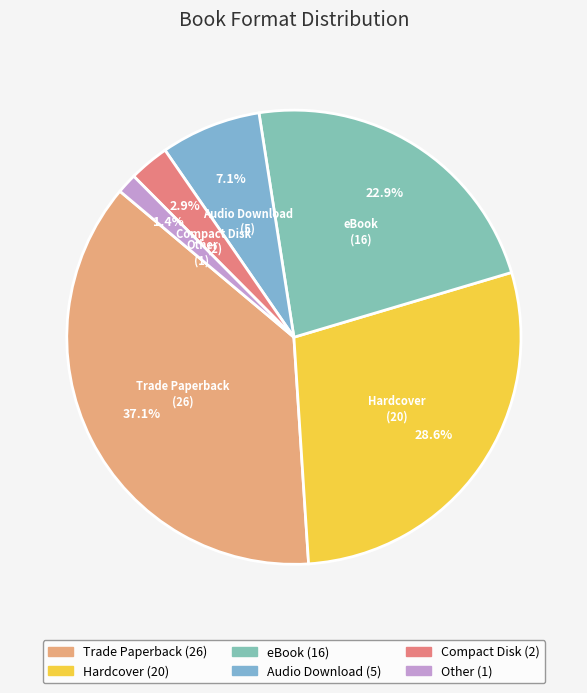

To the nearest percent, what is the combined percentage of Trade Paperback and Hardcover?

66%